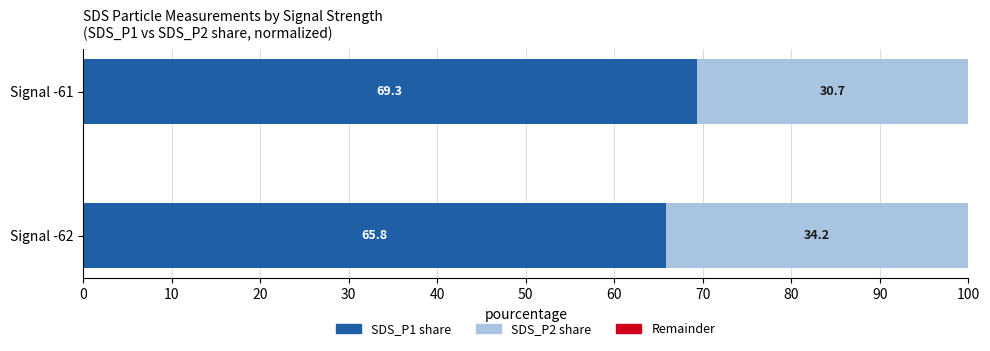

What is the sum of all SDS_P1 share values?

135.1